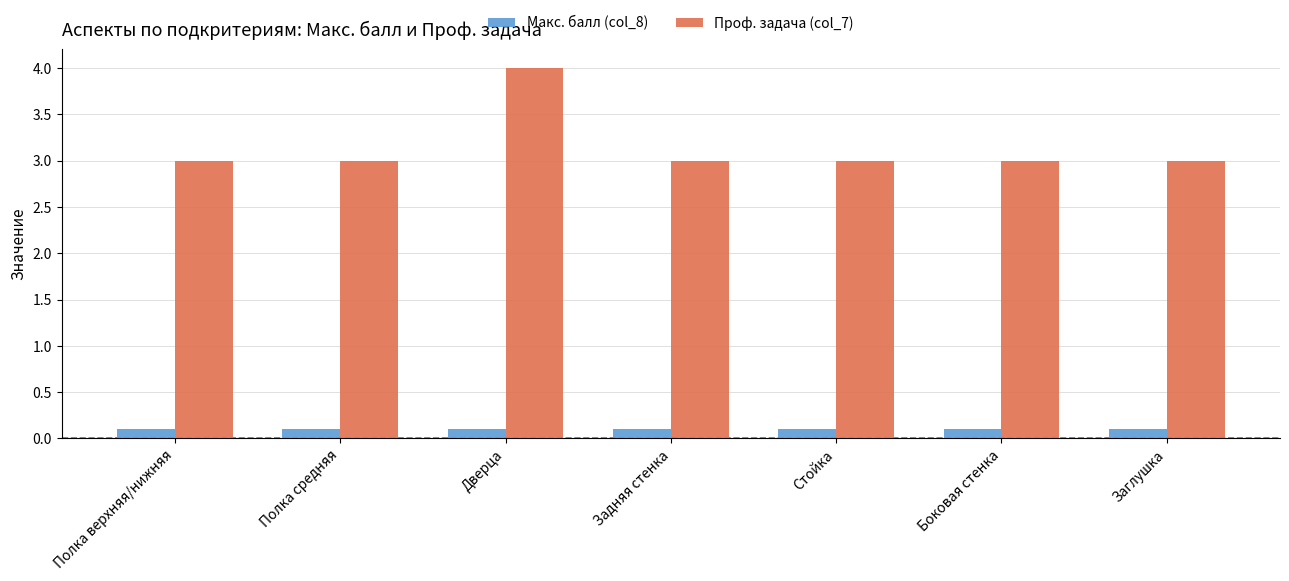

Which series has the largest total across all categories?

Проф. задача (col_7)